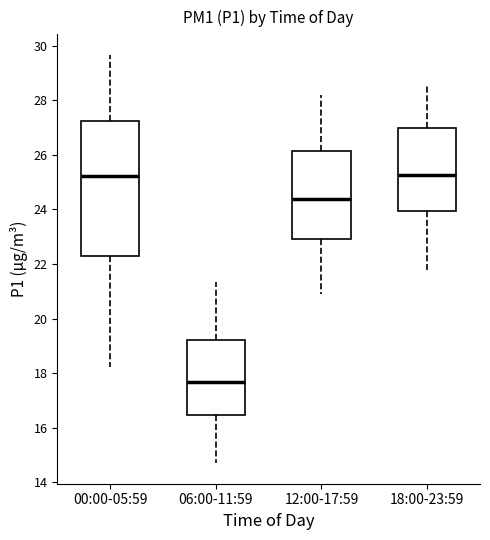

Where does the lower whisker of the box for 12:00-17:59 end on the y-axis? The values are not printed on the chart, so give them approximately, as read against the axis.

21.0